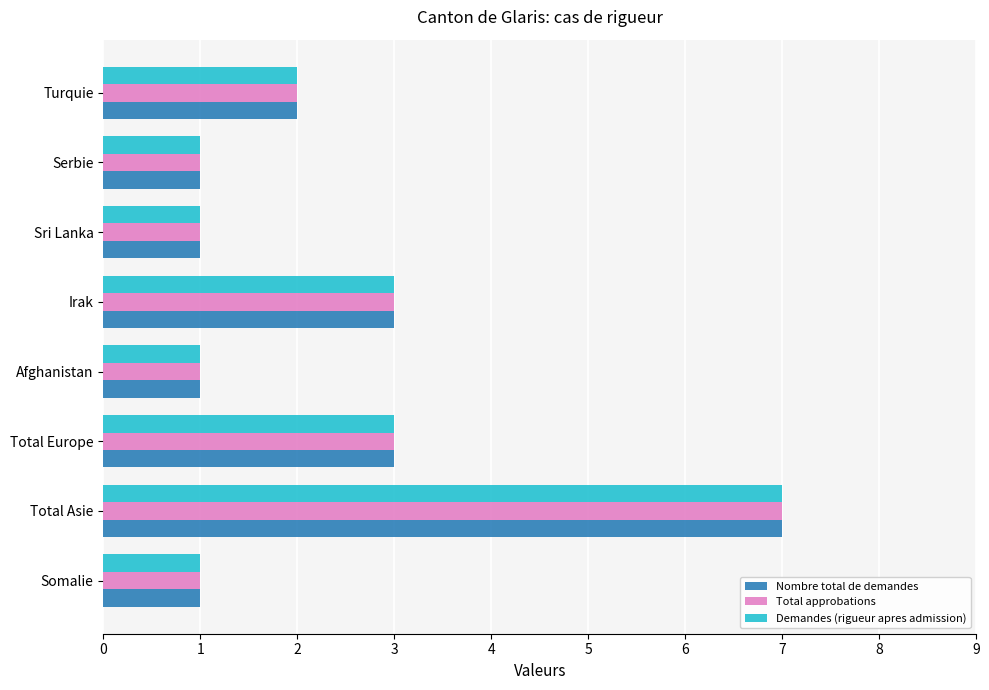

Count the number of data series in this chart.

3